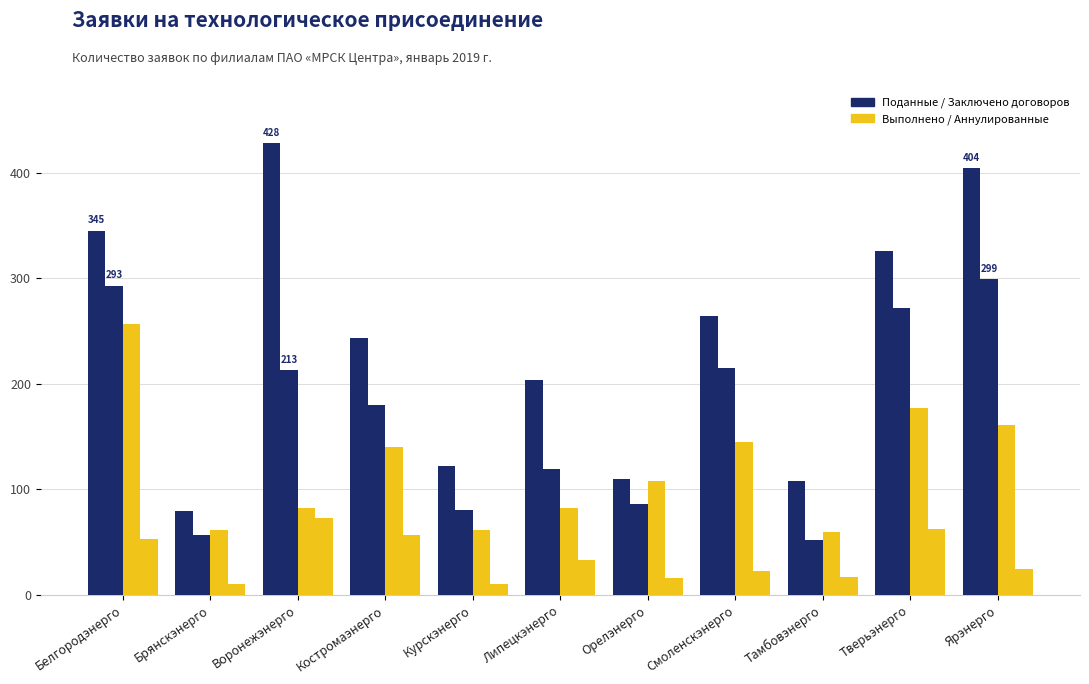

What position from the left is Белгородэнерго?

1